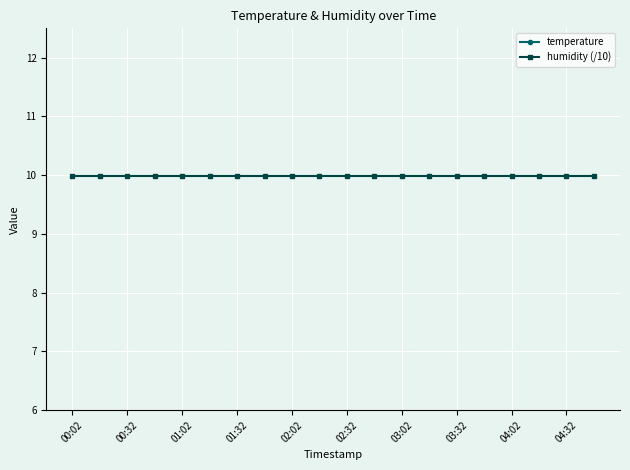

What are all the series names shown in the legend?

temperature, humidity (/10)